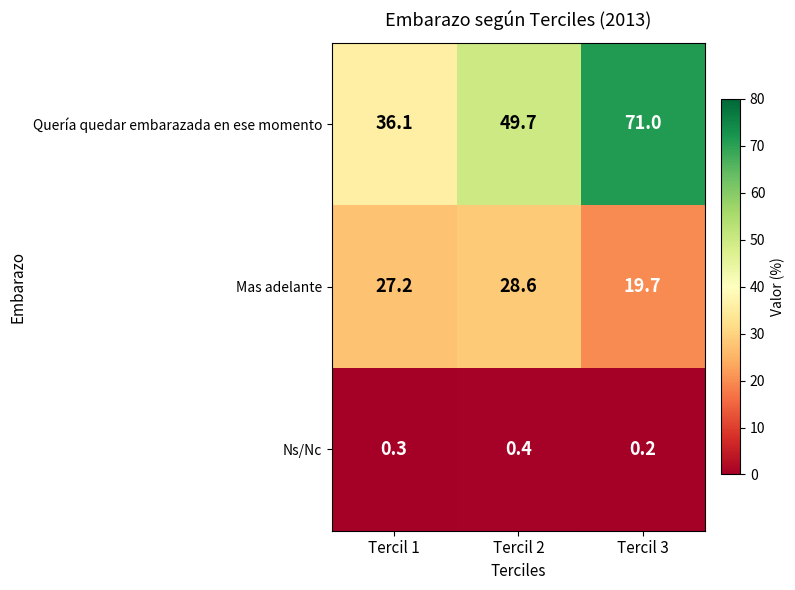

What value does the Mas adelante series have at Tercil 3?

19.7